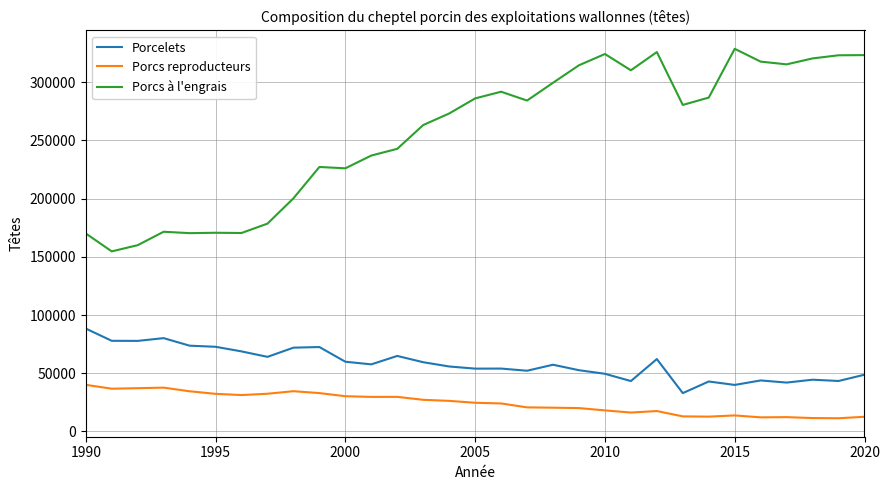

How many lines are shown in the chart?

3